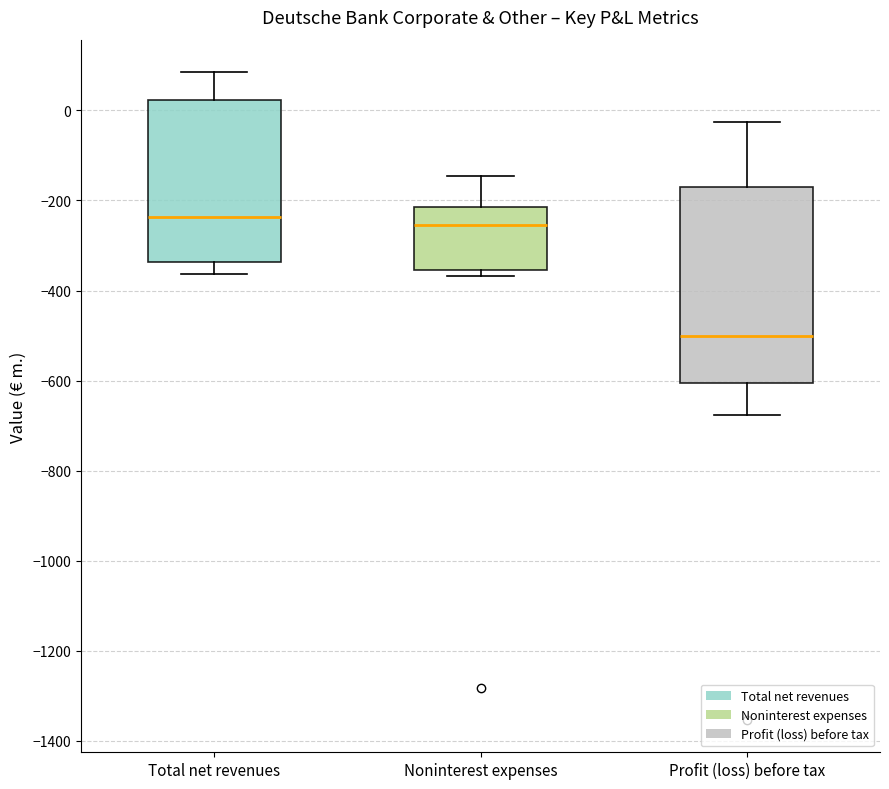

Reading left to right, read every box against the y-axis: the position of its median line, the range the box covers, and the ends of its whiskers. The values are not printed on the chart, so give them approximately, as read against the axis.

Total net revenues: median -240, box -340 to 20, whiskers -360 to 80
Noninterest expenses: median -260, box -360 to -220, whiskers -360 (just below the box's lower edge) to -140
Profit (loss) before tax: median -500, box -600 to -180, whiskers -680 to -20